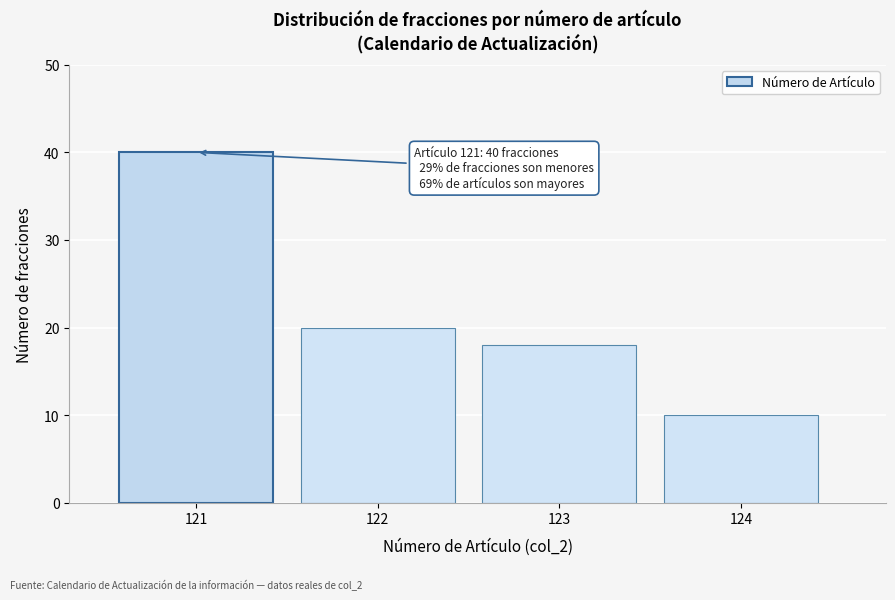

Reading left to right, what are all the values shown in this chart?

121=40	122=20	123=18	124=10